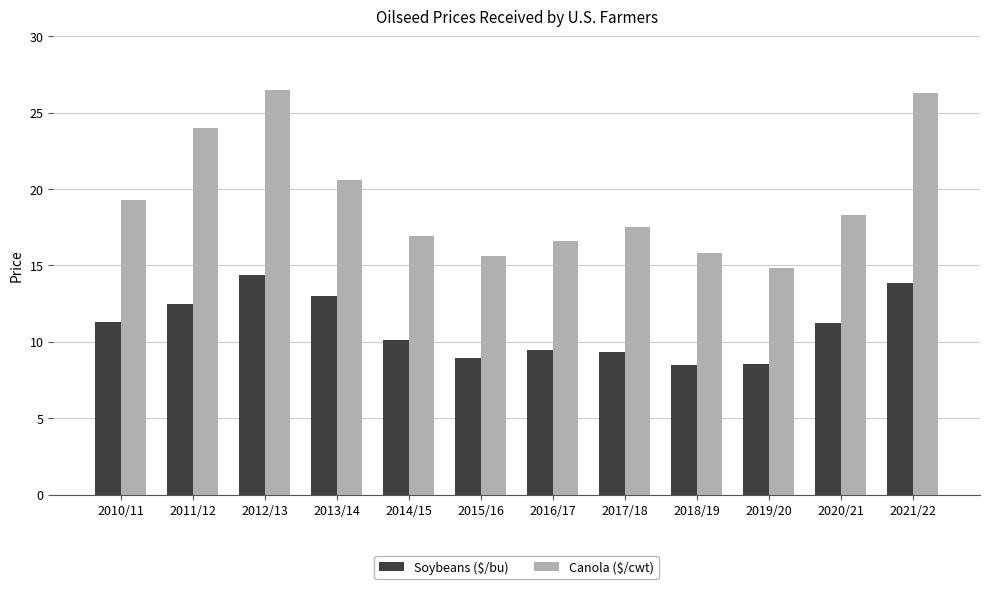

At which category is the sum across all series the highest?

2012/13